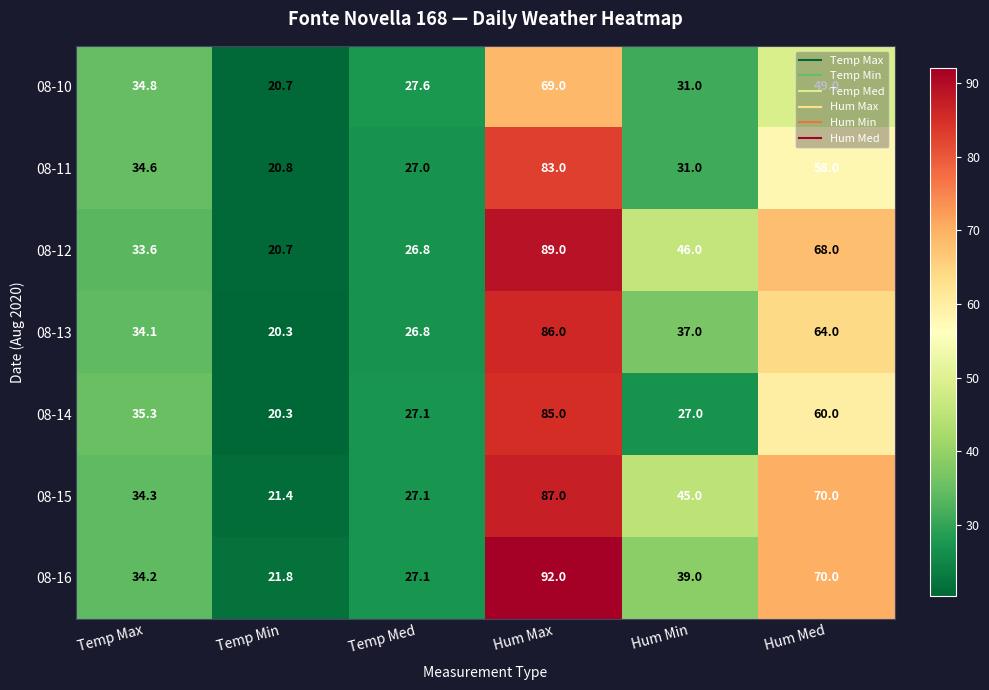

Which series has the largest total across all categories?

08-15